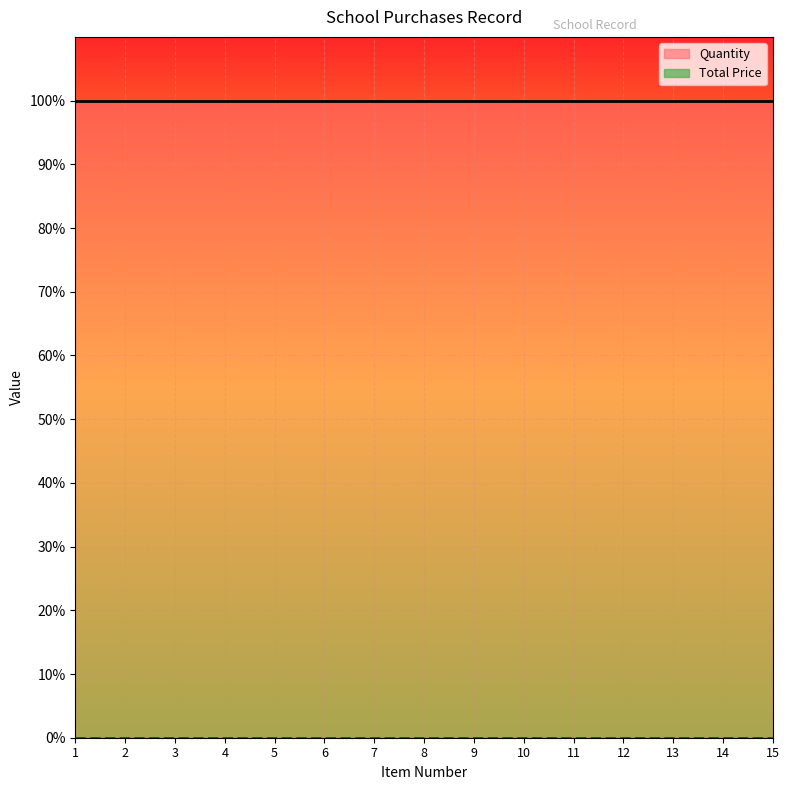

True or false: Quantity has more than 0 points higher than both neighbors.

False